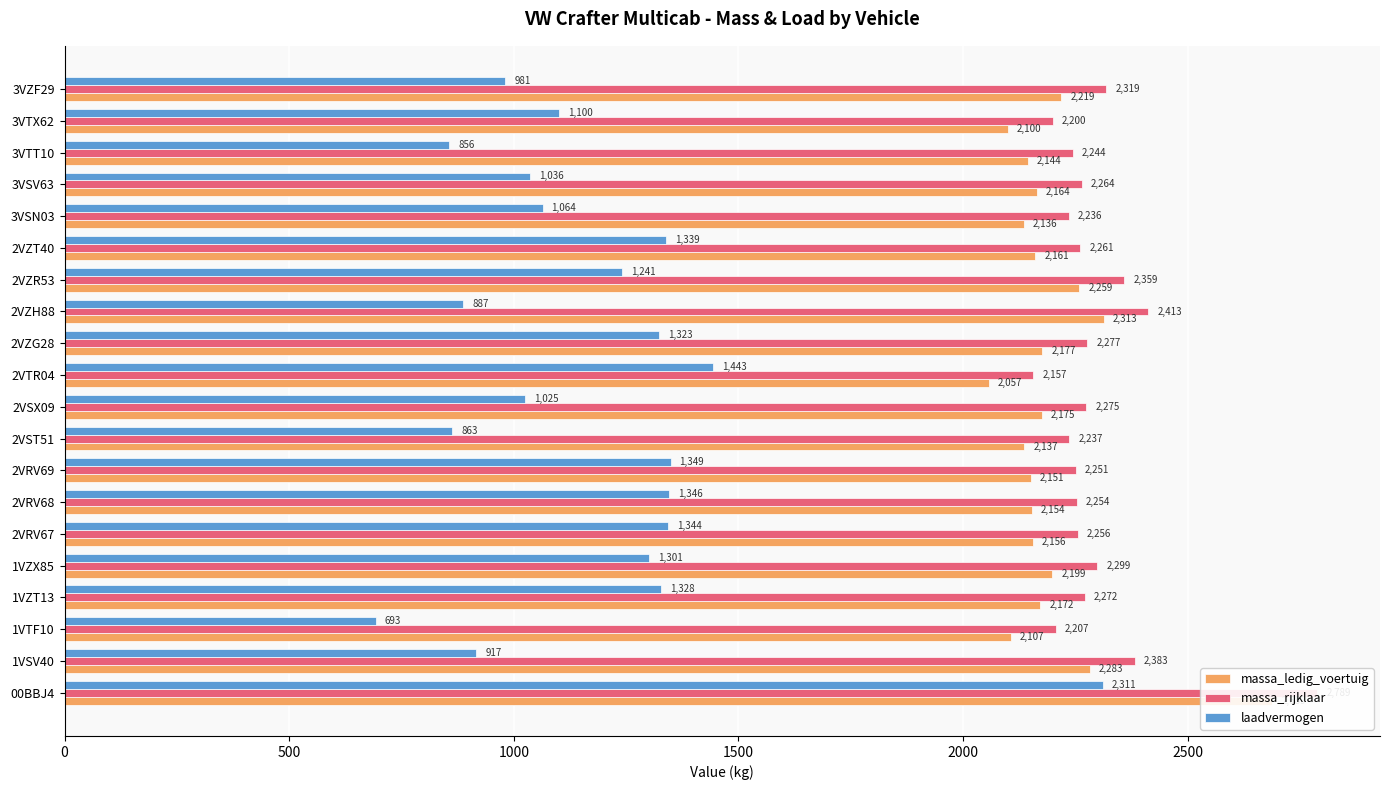

Are the bars horizontal?

Yes